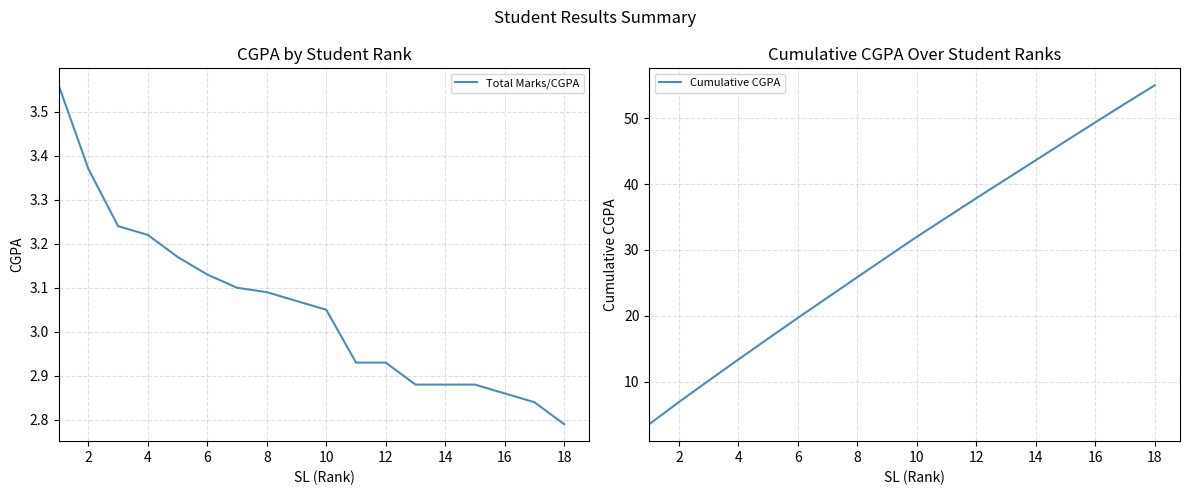

How many values in the Cumulative CGPA series exceed 32?

8